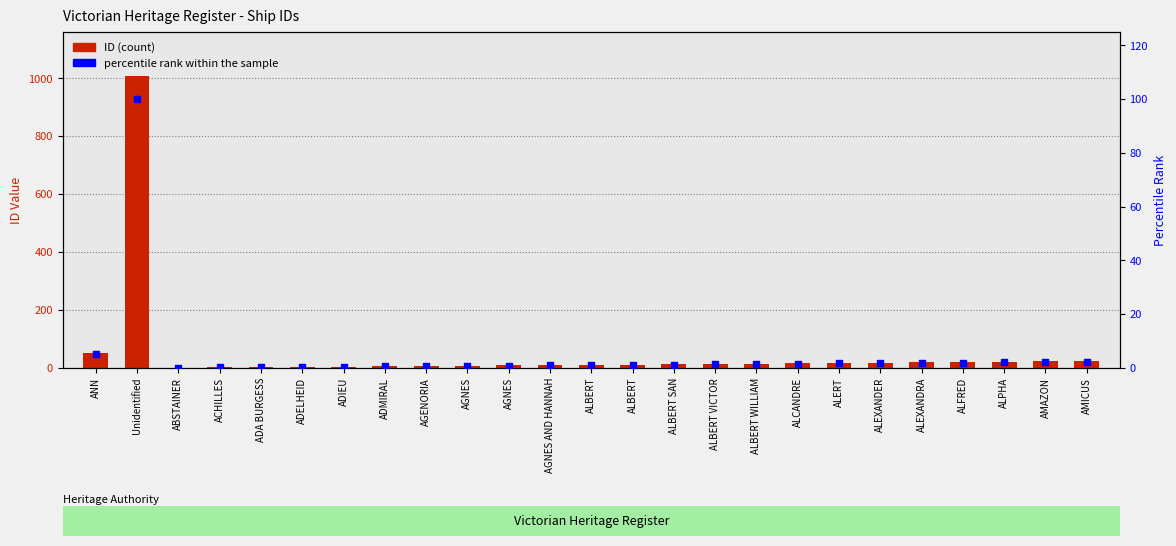

At how many categories does at least one series exceed 58?

1